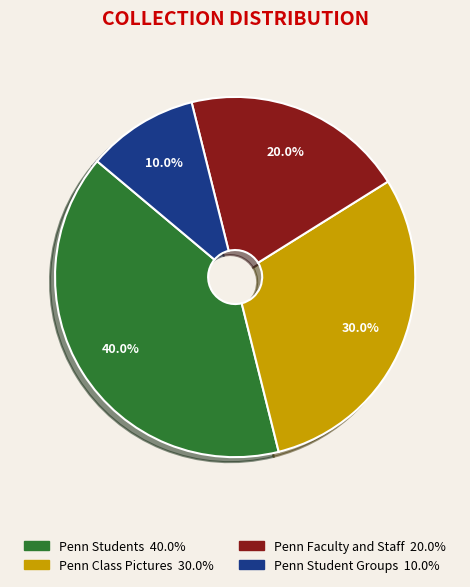

Is there any slice that represents more than half of the pie?

No